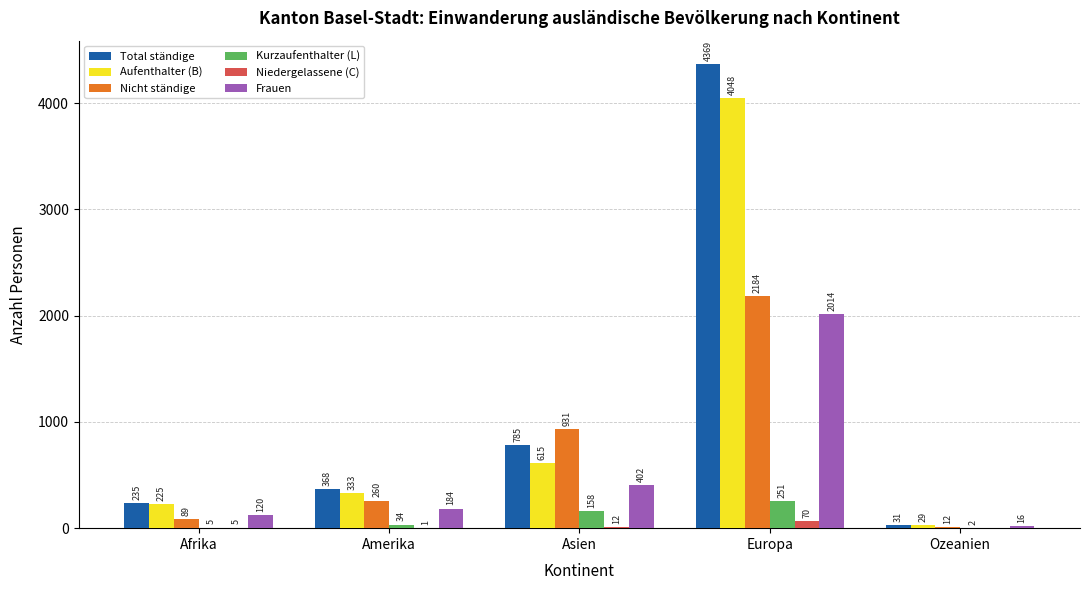

What is the total value across all series at Ozeanien?

90